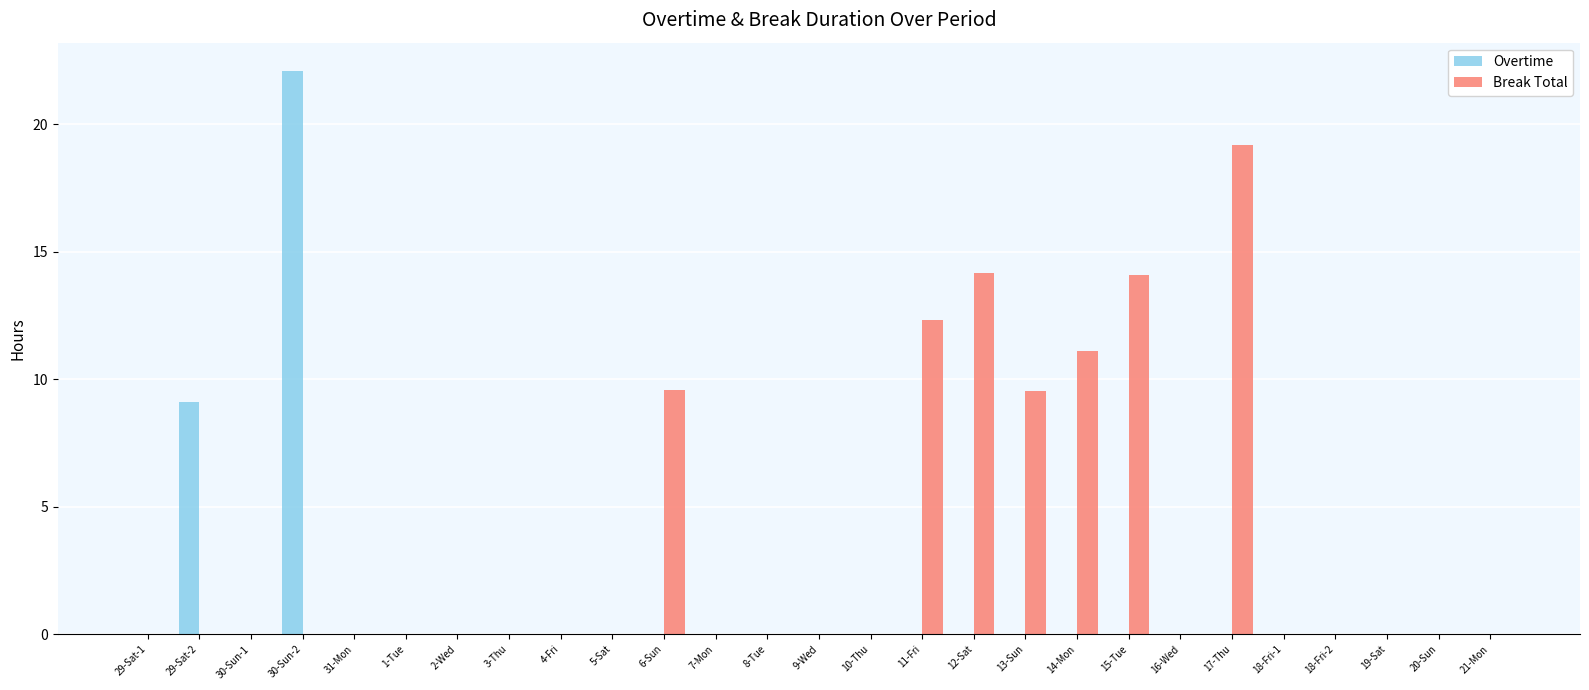

Between 29-Sat-2 and 7-Mon, which series saw the biggest shift?

Overtime